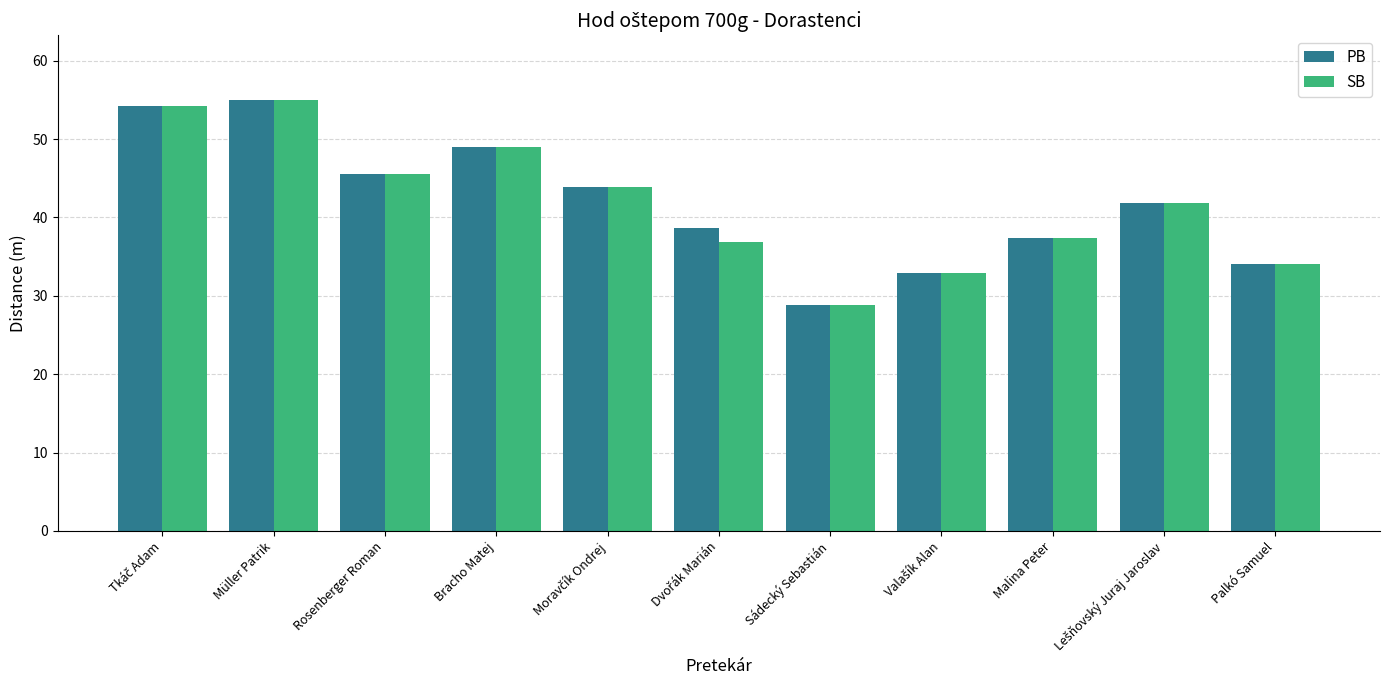

What is the sum of all PB values?

461.6